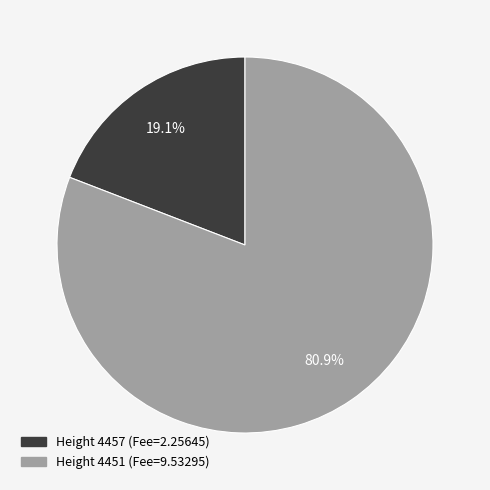

Does any single category account for the majority?

Yes